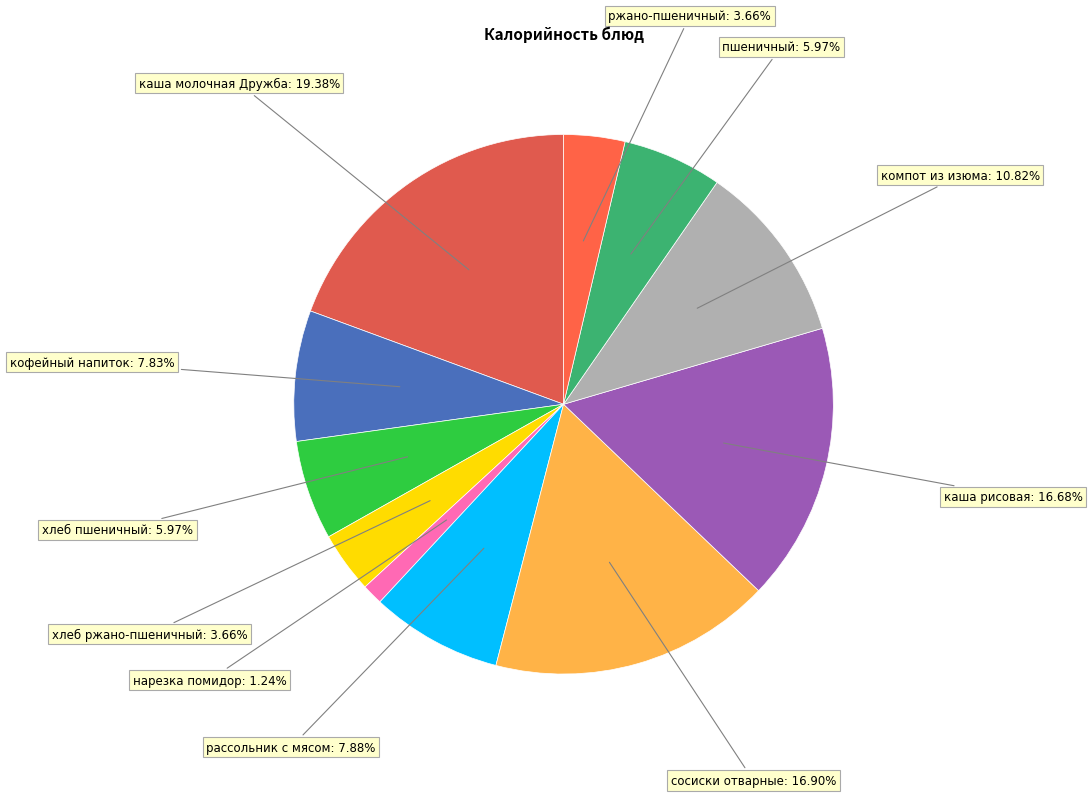

What is the smallest slice in the pie chart?

нарезка помидор